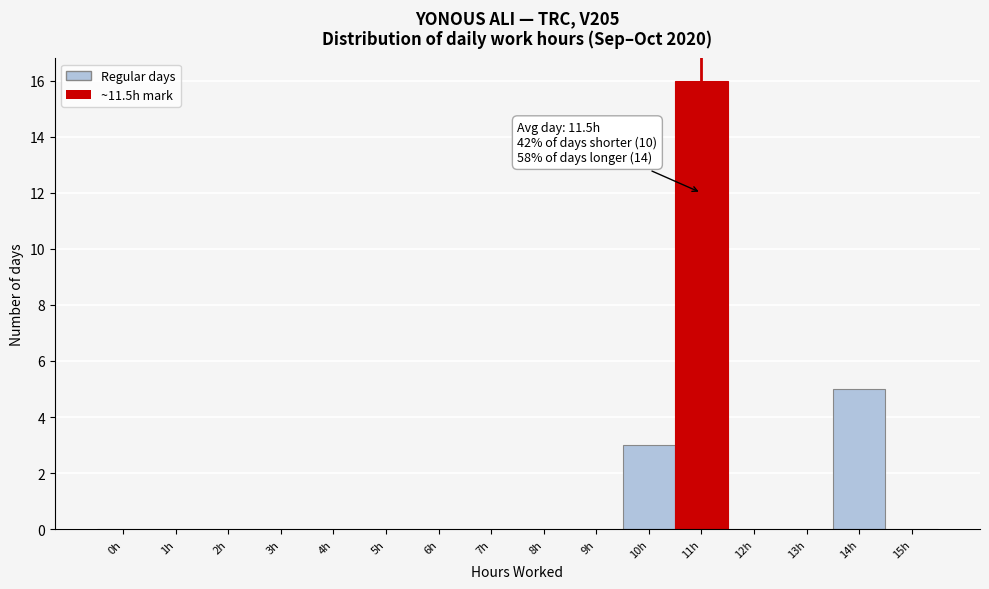

Reading right to left, extract all data points from this chart.

15h=0	14h=5	13h=0	12h=0	11h=16	10h=3	9h=0	8h=0	7h=0	6h=0	5h=0	4h=0	3h=0	2h=0	1h=0	0h=0